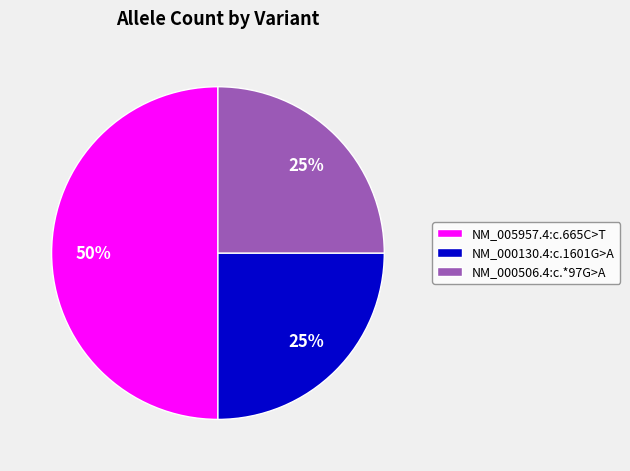

Is it true that NM_000506.4:c.*97G>A is 13% of the pie?

False